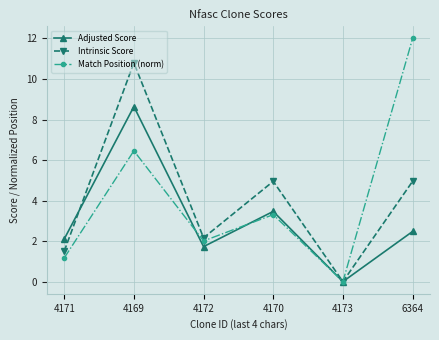

How many data points in Match Position (norm) are less than 3?

3